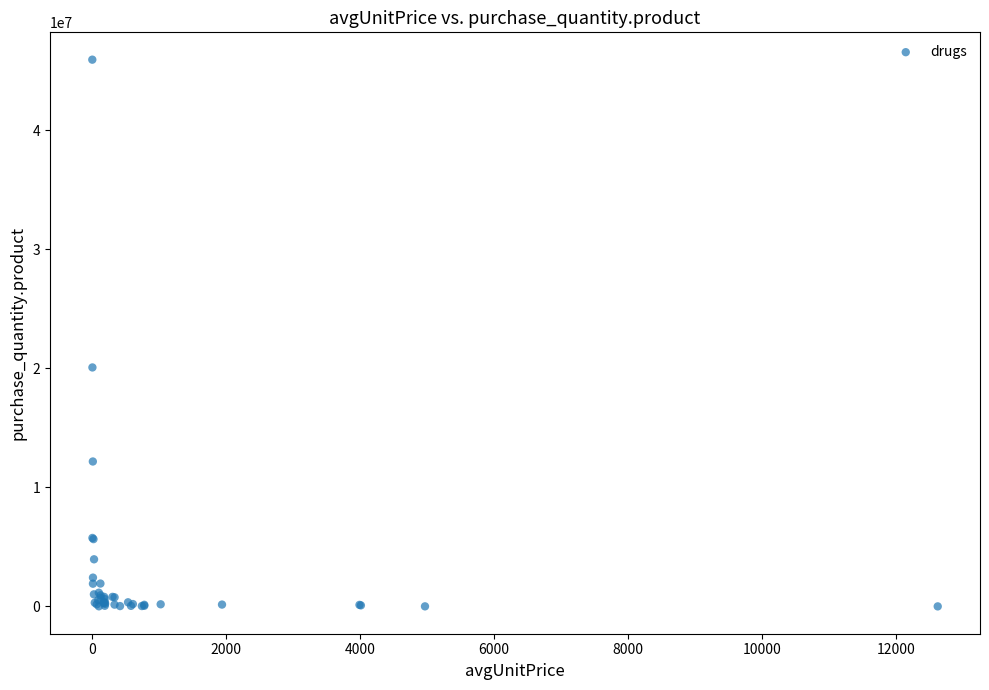

What Y value in the scatter plot is closest to 22956370?

20066237